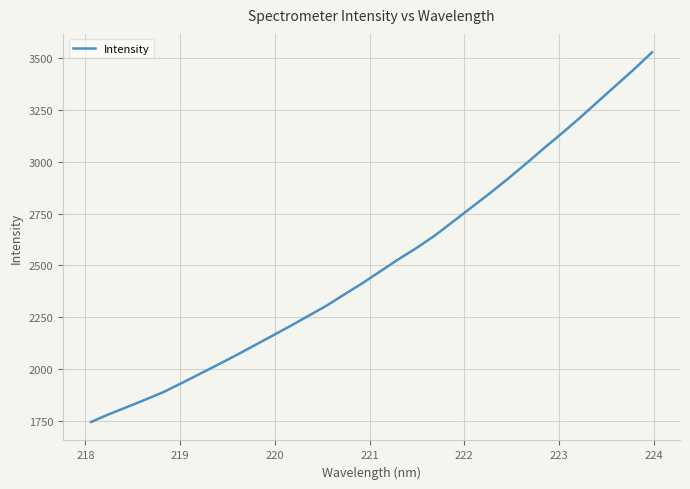

What is the difference between the maximum and minimum values?

1786.0